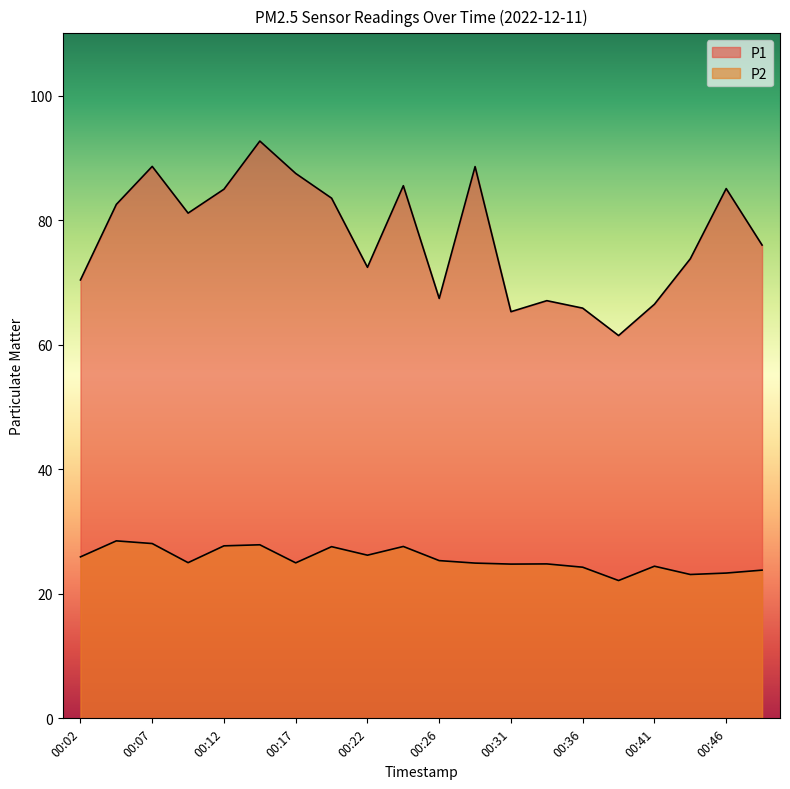

What is the difference between the second highest and second lowest values in the P1 series?

23.3